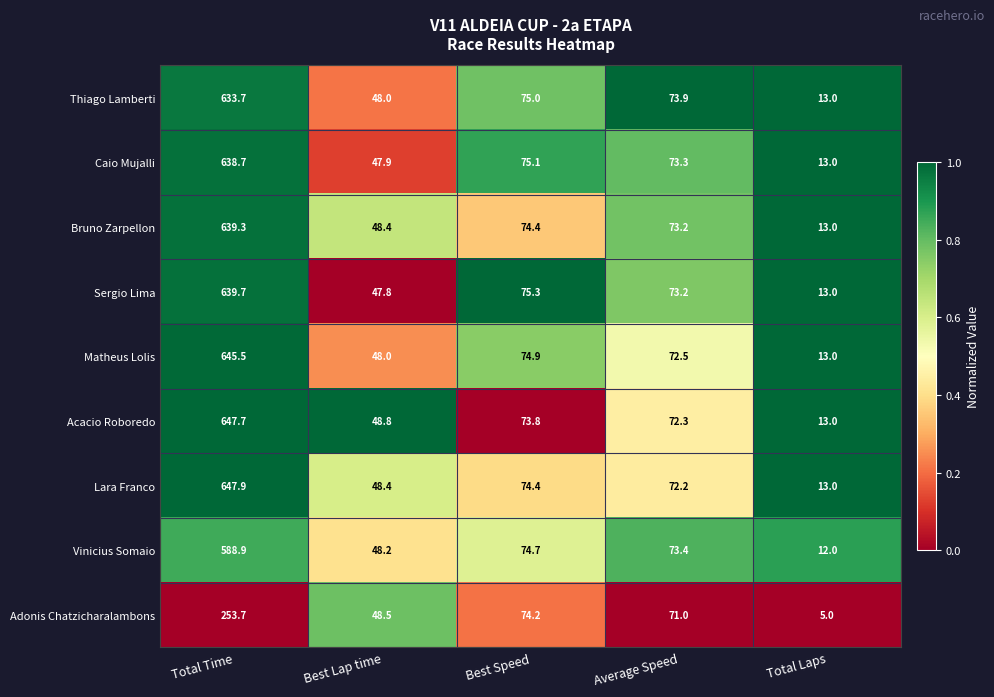

Which series has the largest range (max minus min)?

Lara Franco